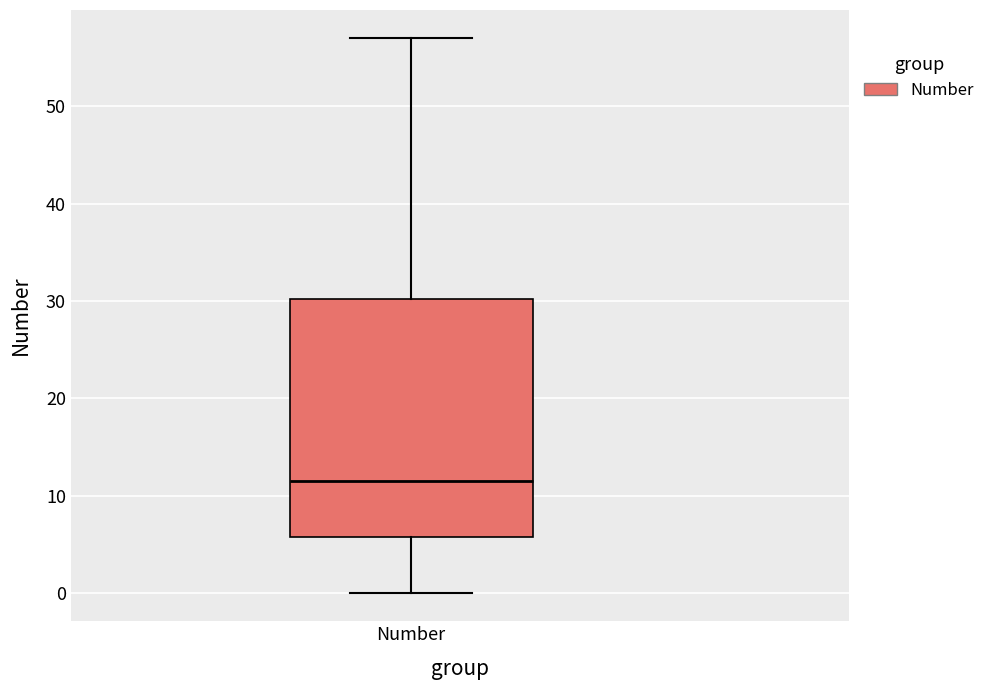

Read this box plot against the y-axis: the position of the median line, the range covered by the box, and the ends of both whiskers. The values are not printed on the chart, so give them approximately, as read against the axis.

median 12, box 6 to 30, whiskers 0 to 57